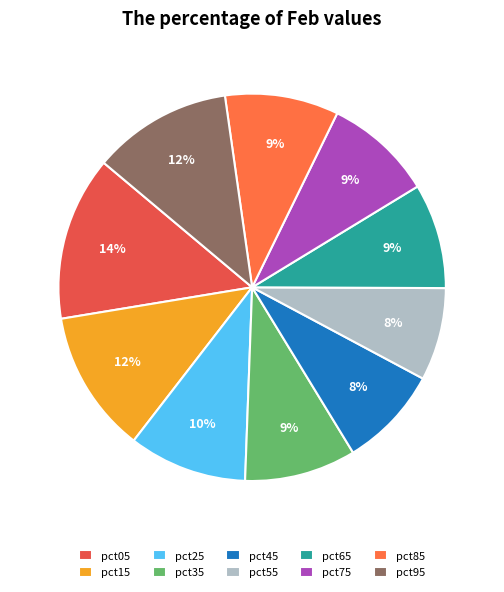

How many slices are in this pie chart?

10